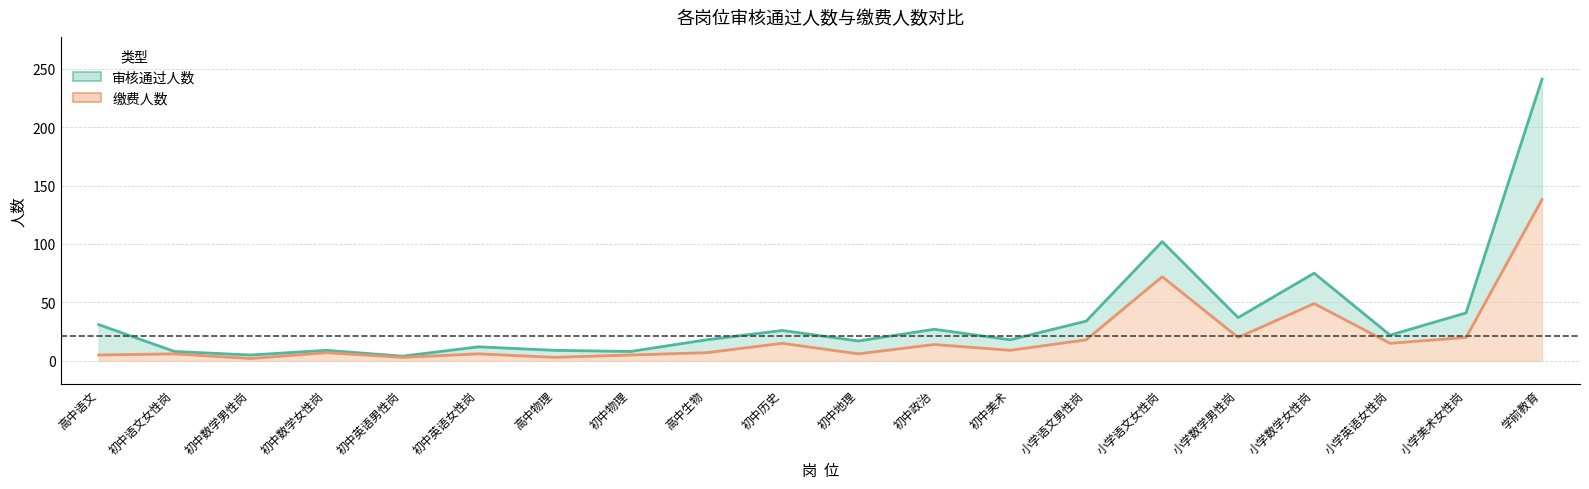

Does the chart have visible grid lines?

Yes